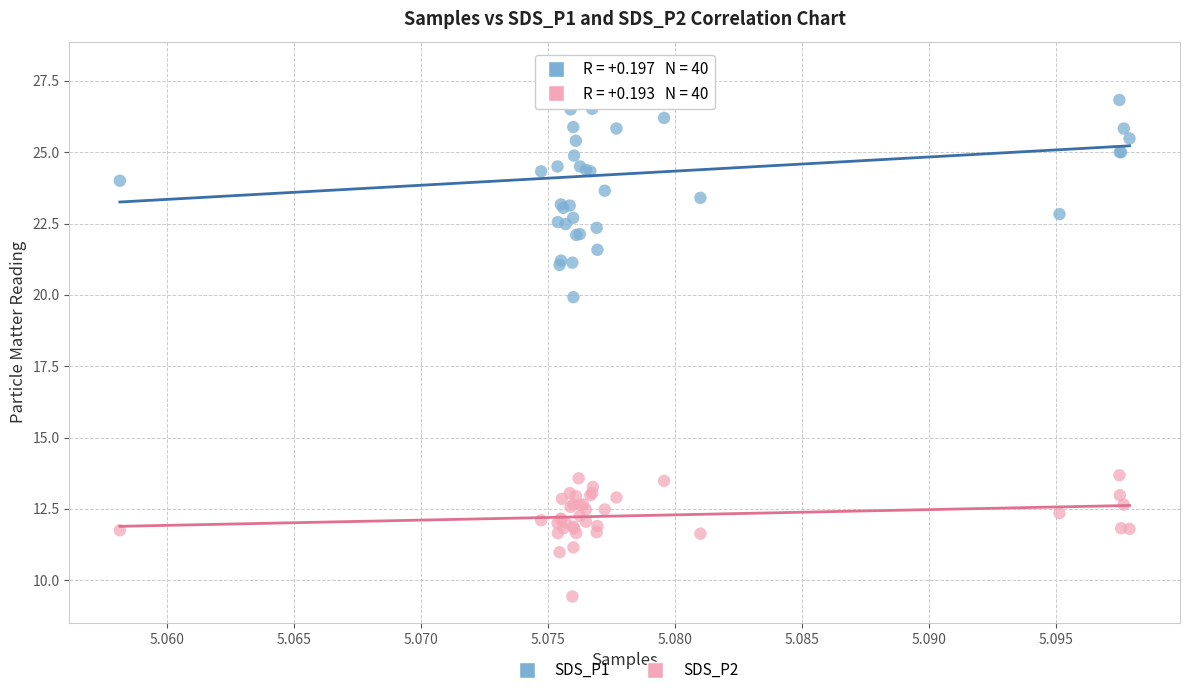

Across all series, what Y value is closest to 18?

19.9